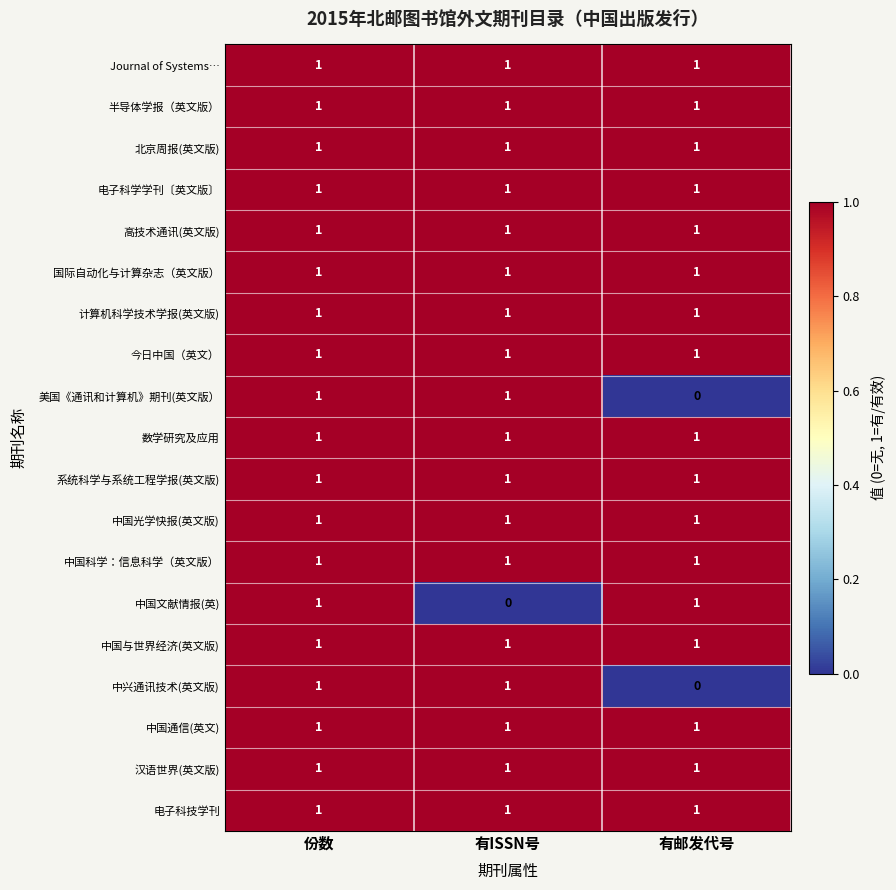

Is it true that 高技术通讯(英文版) equals 2 at 有ISSN号?

False